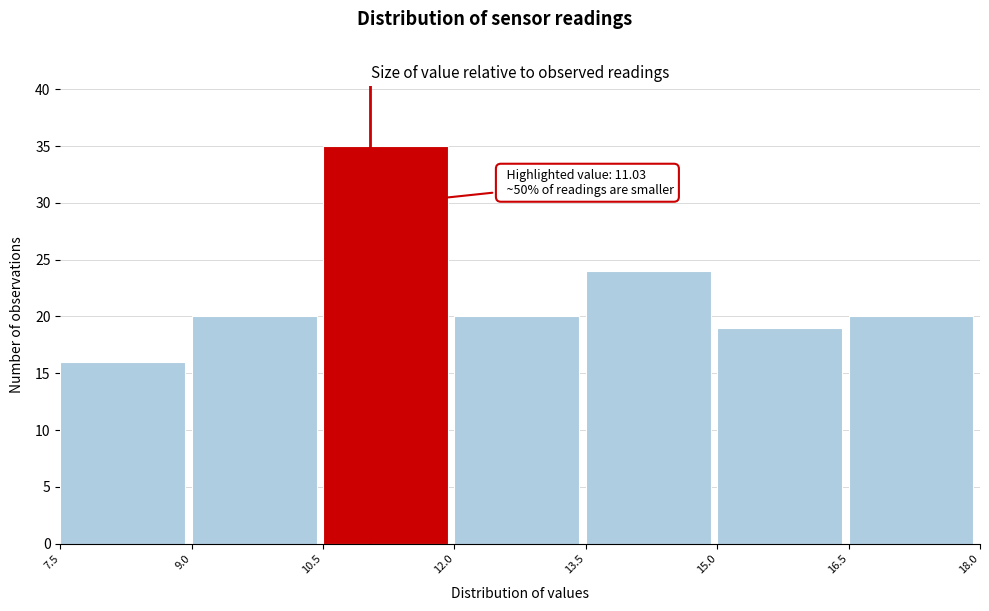

Which range on the x-axis has the tallest bar?

10.5 to 12.0